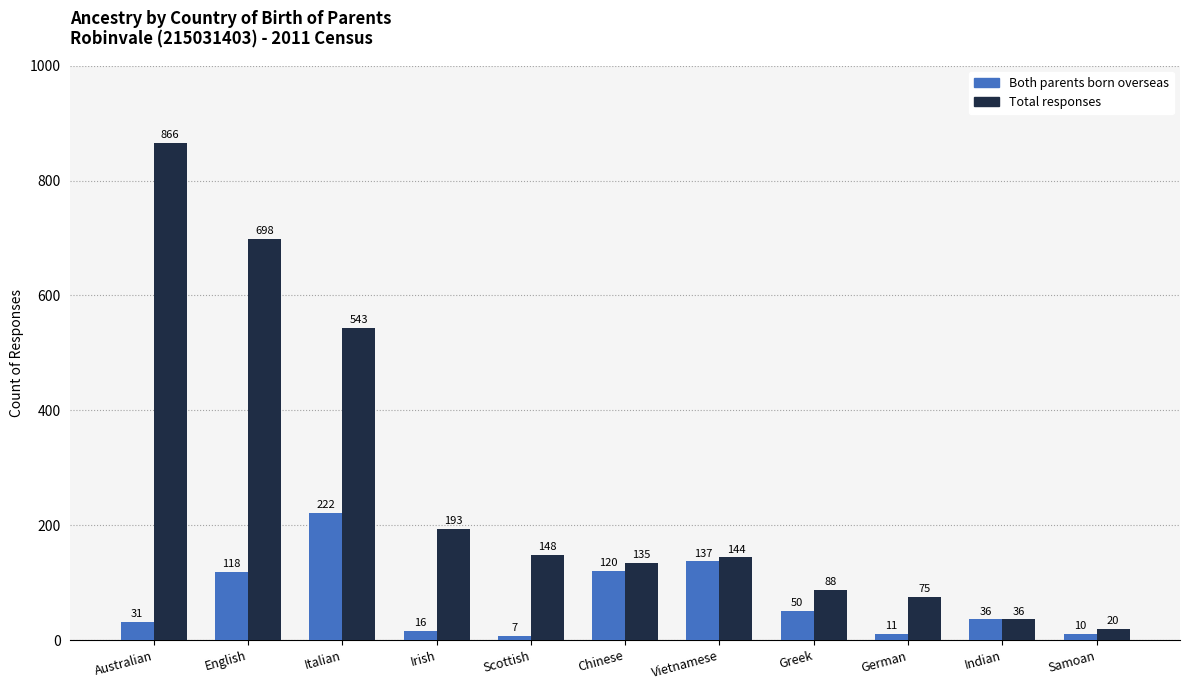

Which label corresponds to the smallest value in the chart?

Scottish